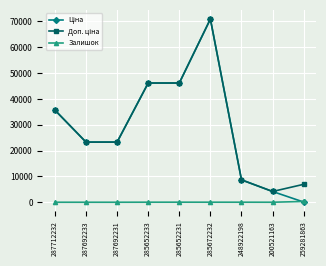

What is the greatest value displayed?

70906.0